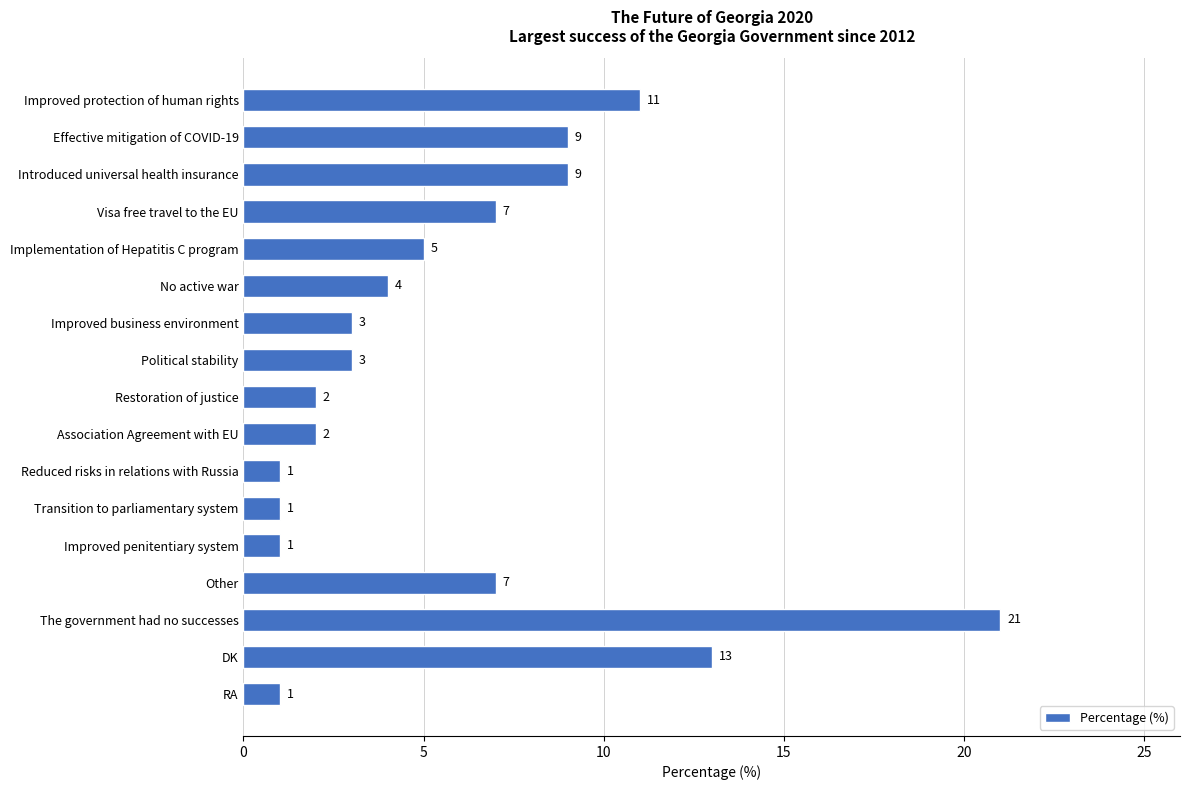

Between Improved business environment and Association Agreement with EU, which is larger?

Improved business environment